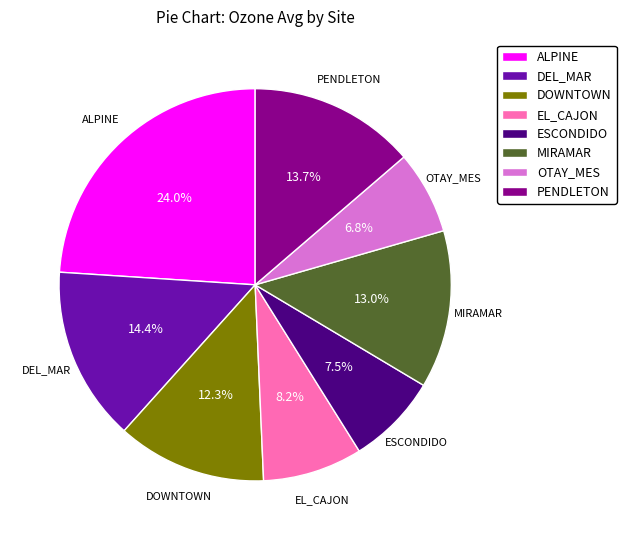

Does PENDLETON represent more than half of the total?

No